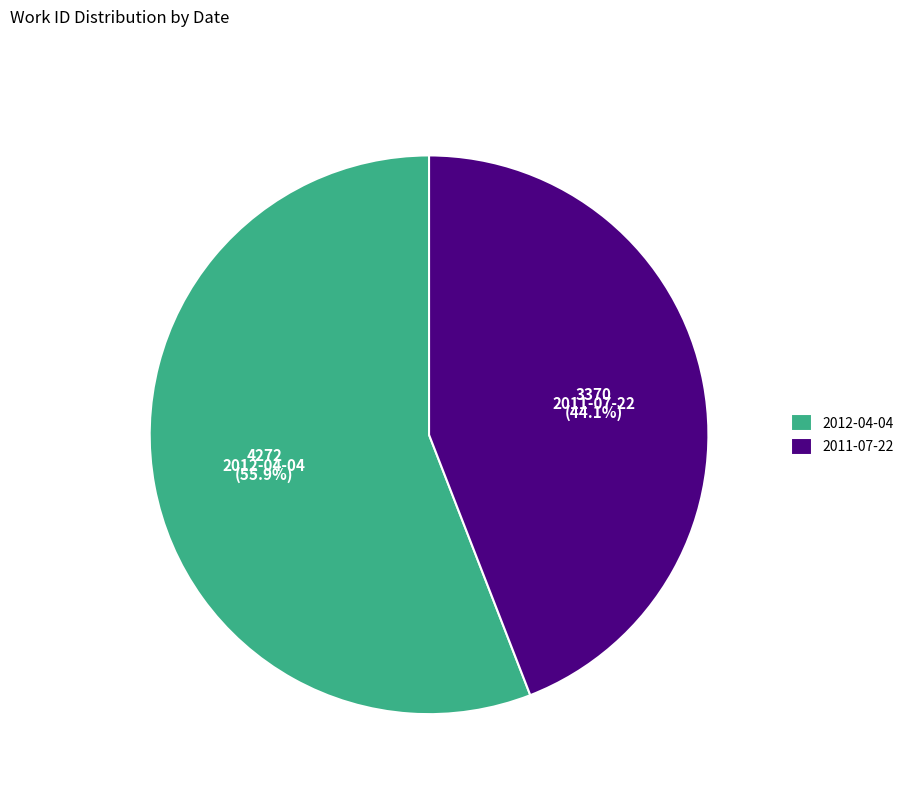

The 2012-04-04 slice represents 42% of the pie. True or false?

False